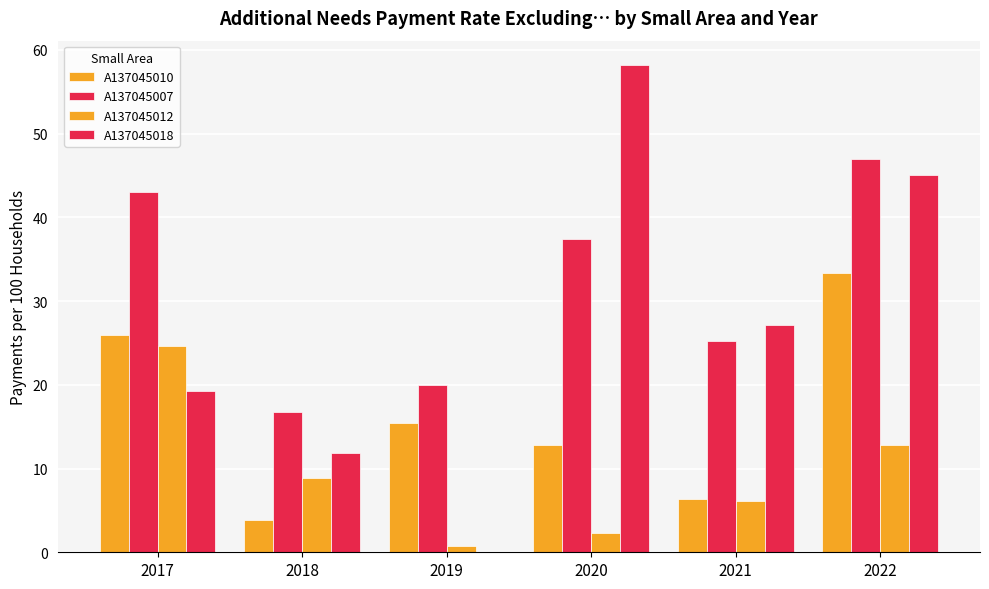

How many values in the A137045018 series exceed 27?

3